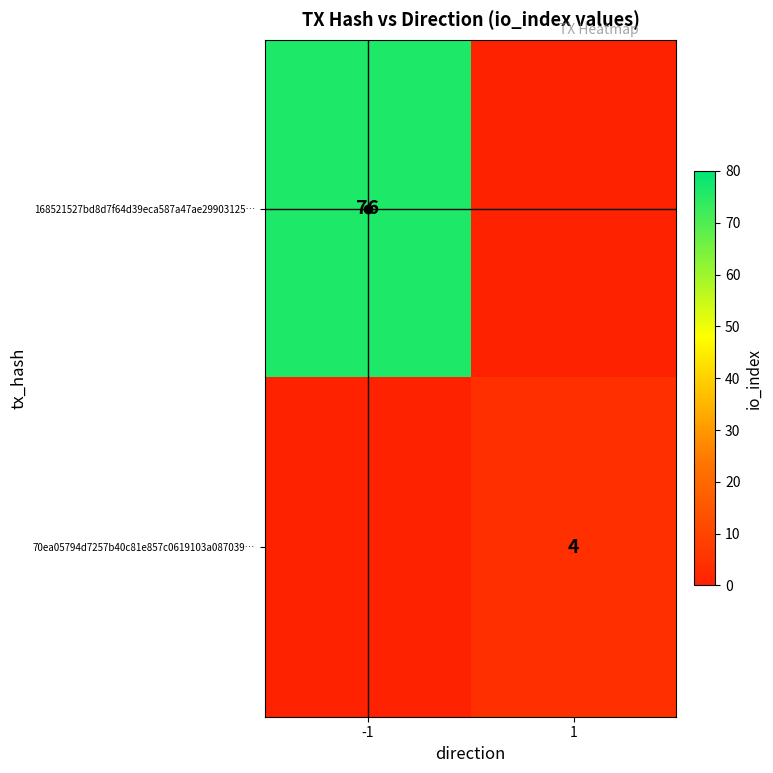

List the series in order of their peak value, highest first.

168521527bd8d7f64d39eca587a47ae29903125…, 70ea05794d7257b40c81e857c0619103a087039…